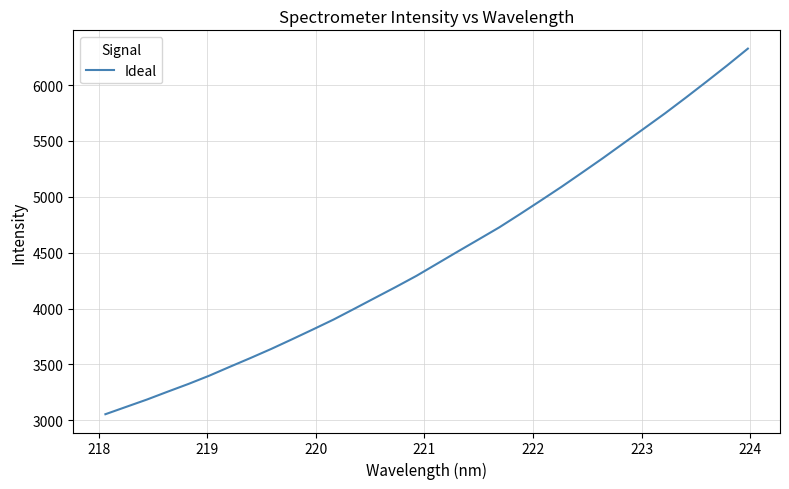

What is the average value?

4469.2